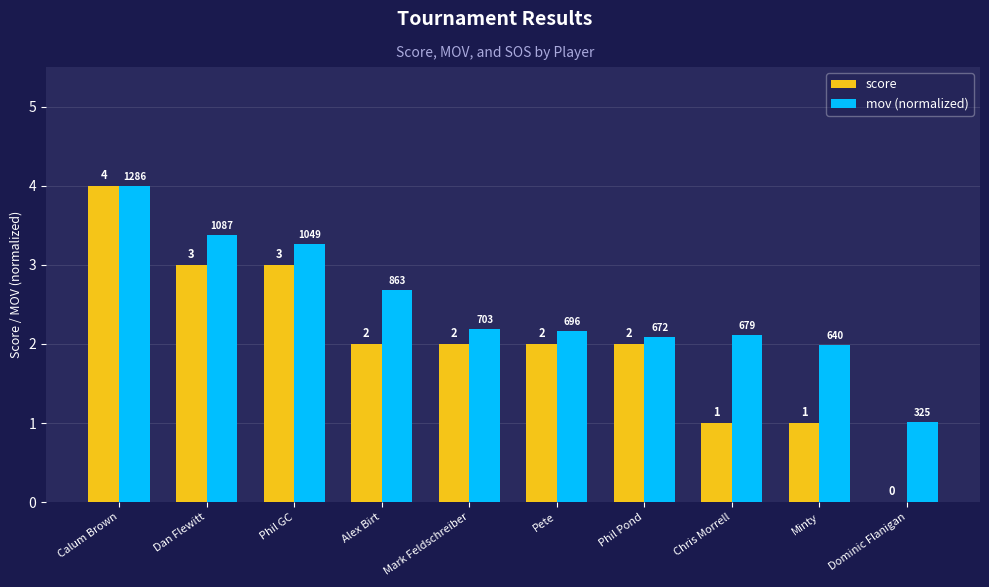

The mov (normalized) series shows 0.8 at Phil Pond. True or false?

False